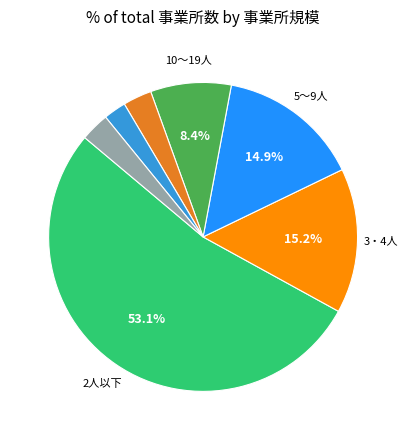

Does any single category account for the majority?

Yes